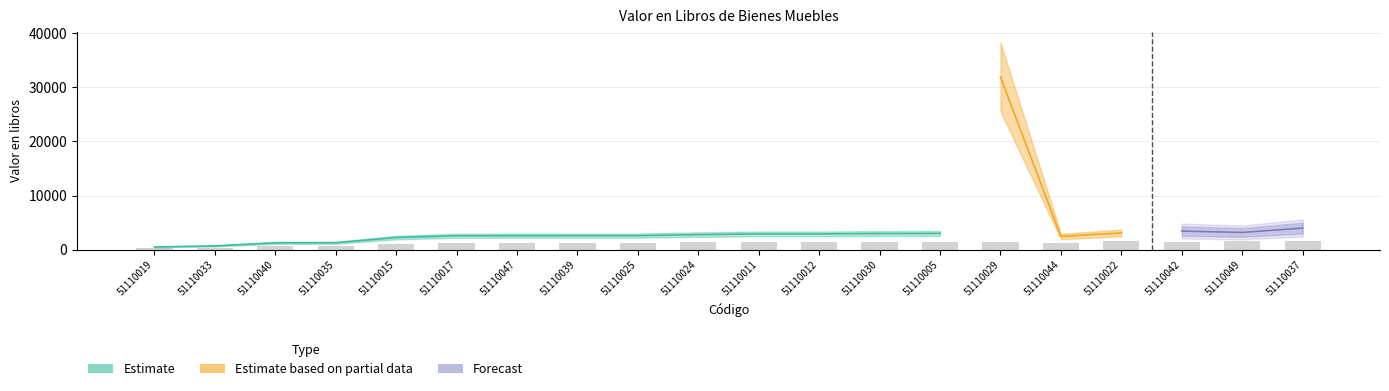

Which series has the largest range (max minus min)?

Estimate based on partial data